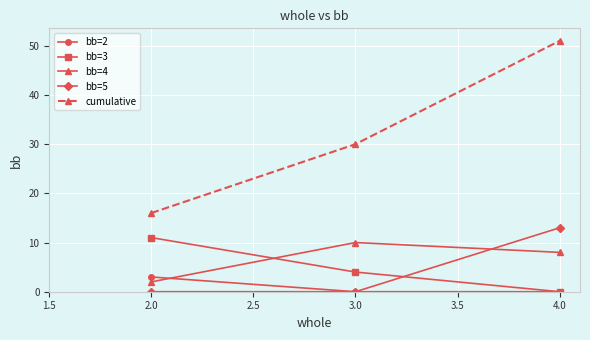

Between 3.0 and 4.0, which series saw the biggest shift?

cumulative